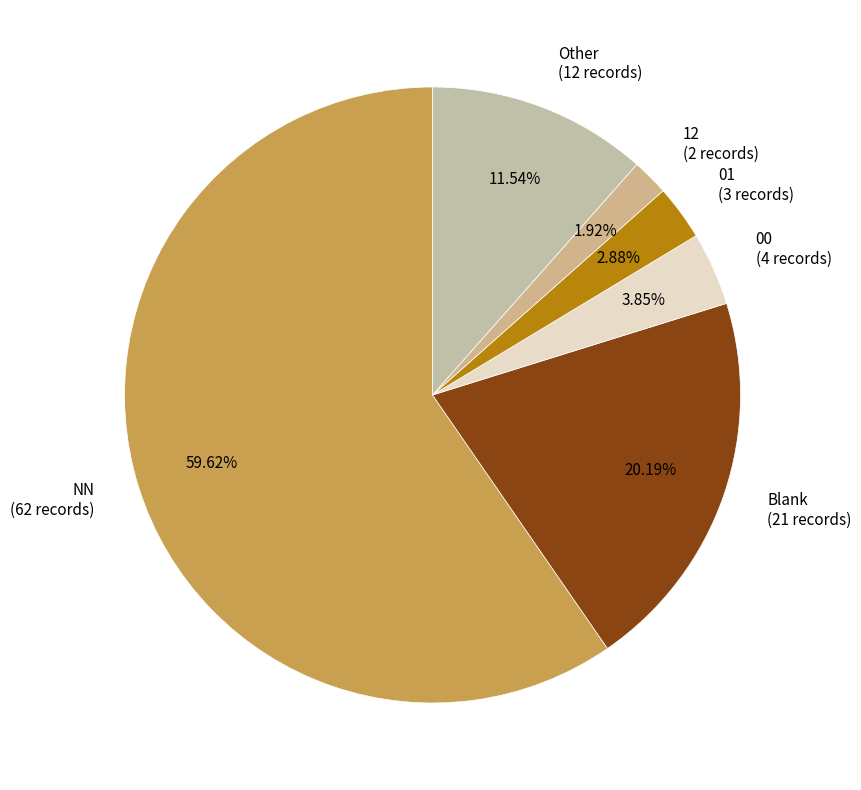

Which has a higher value, 12 (2 records) or NN (62 records)?

NN (62 records)